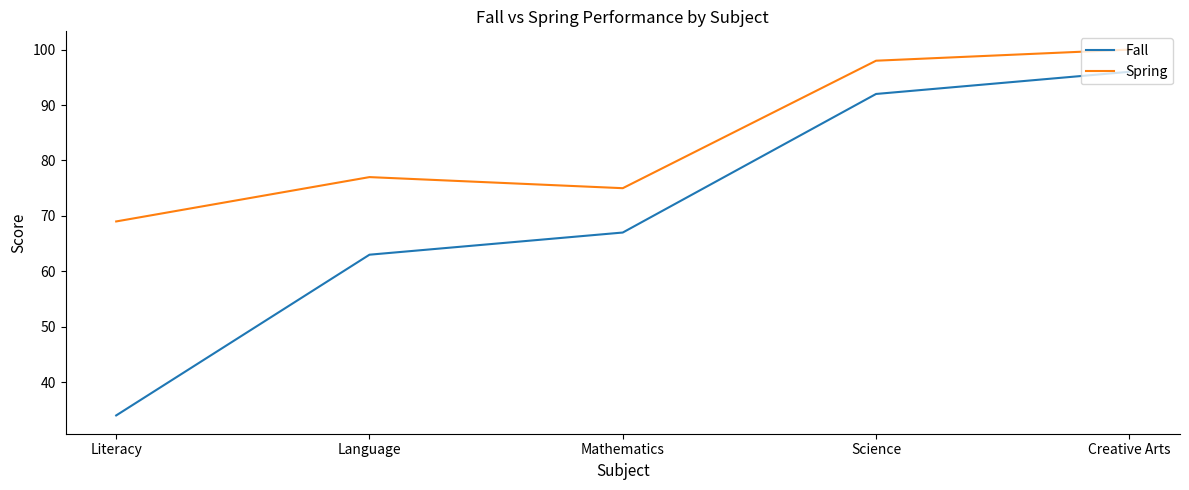

What is the difference between the maximum and minimum values in the Spring series?

31